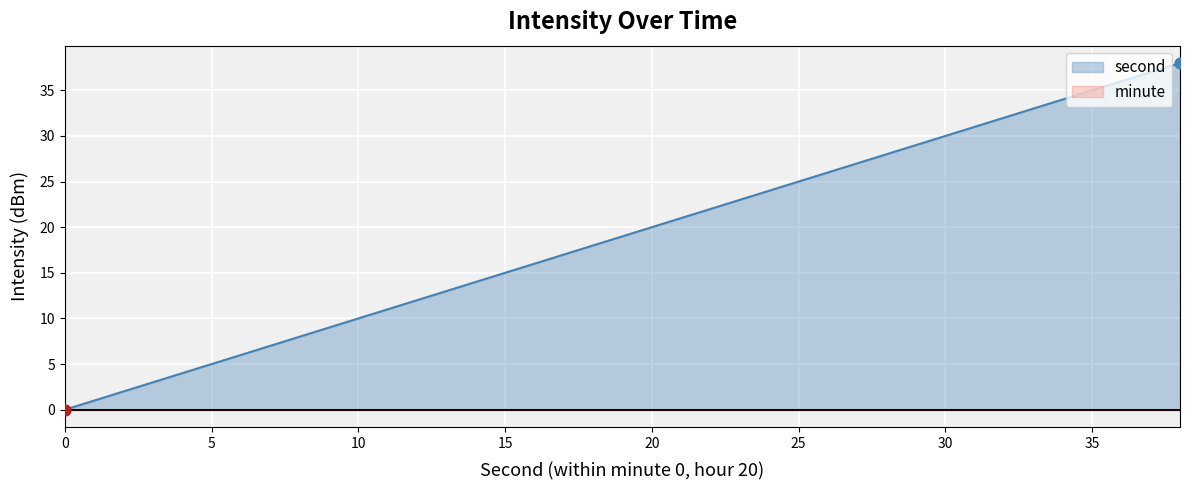

What are all the series names shown in the legend?

second, minute